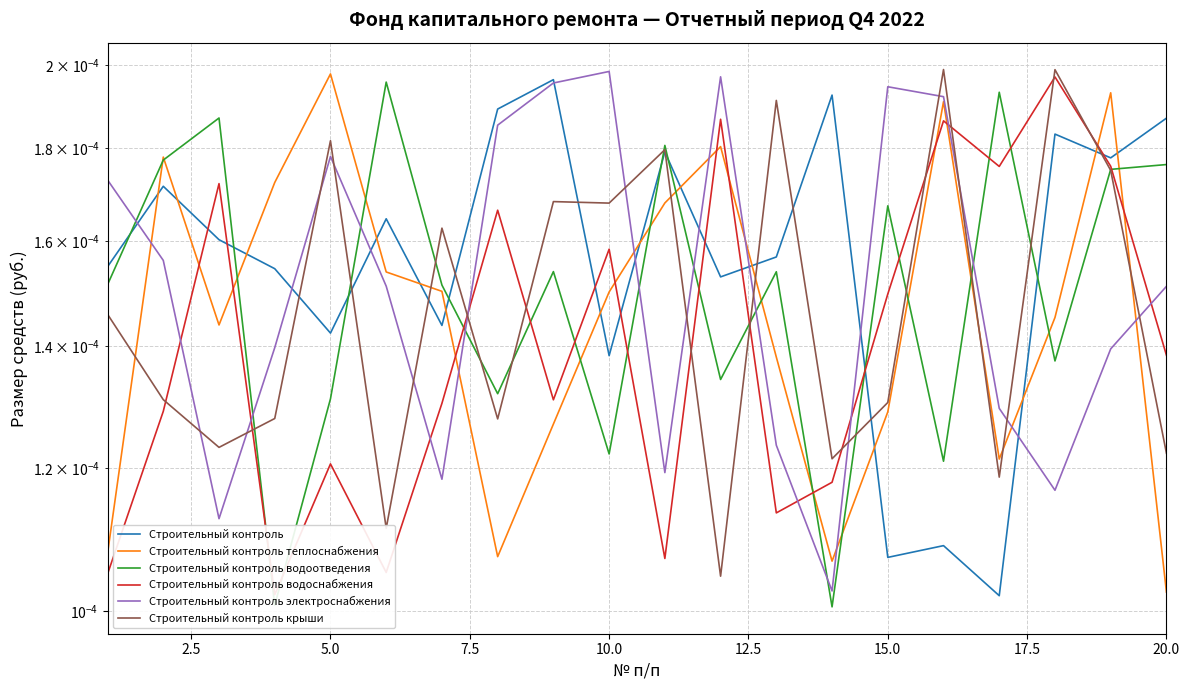

What are all the series names shown in the legend?

Строительный контроль, Строительный контроль теплоснабжения, Строительный контроль водоотведения, Строительный контроль водоснабжения, Строительный контроль электроснабжения, Строительный контроль крыши